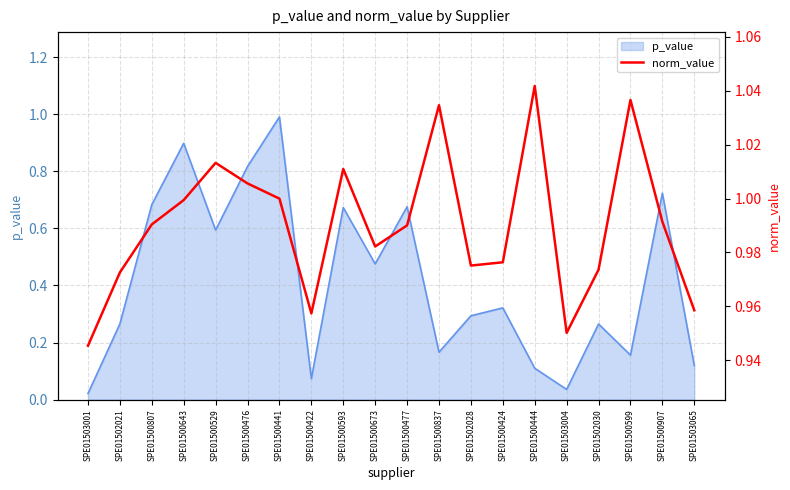

Which category has the lowest value across all series?

SPE01503001